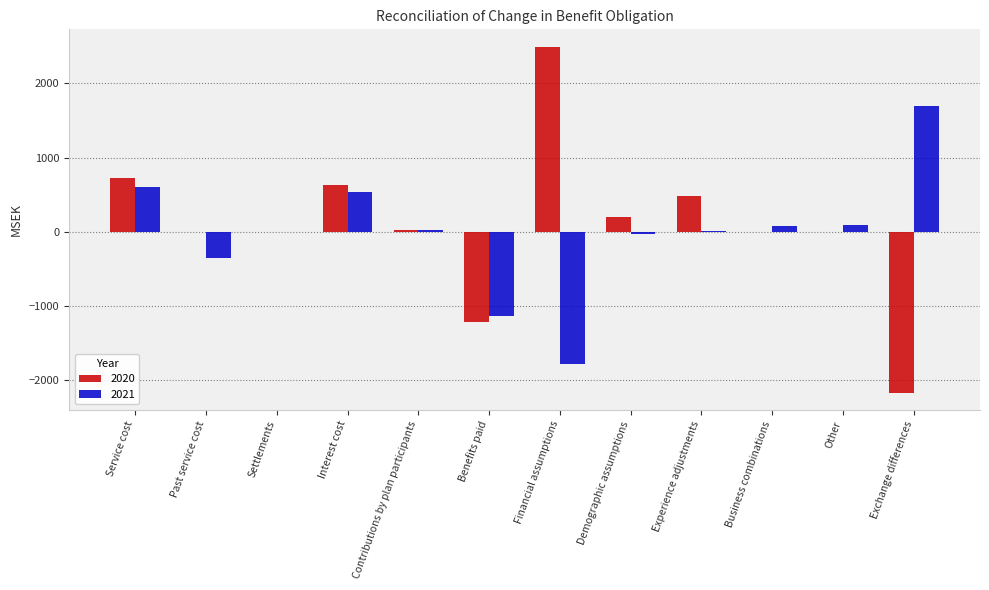

How many groups of bars are there?

12